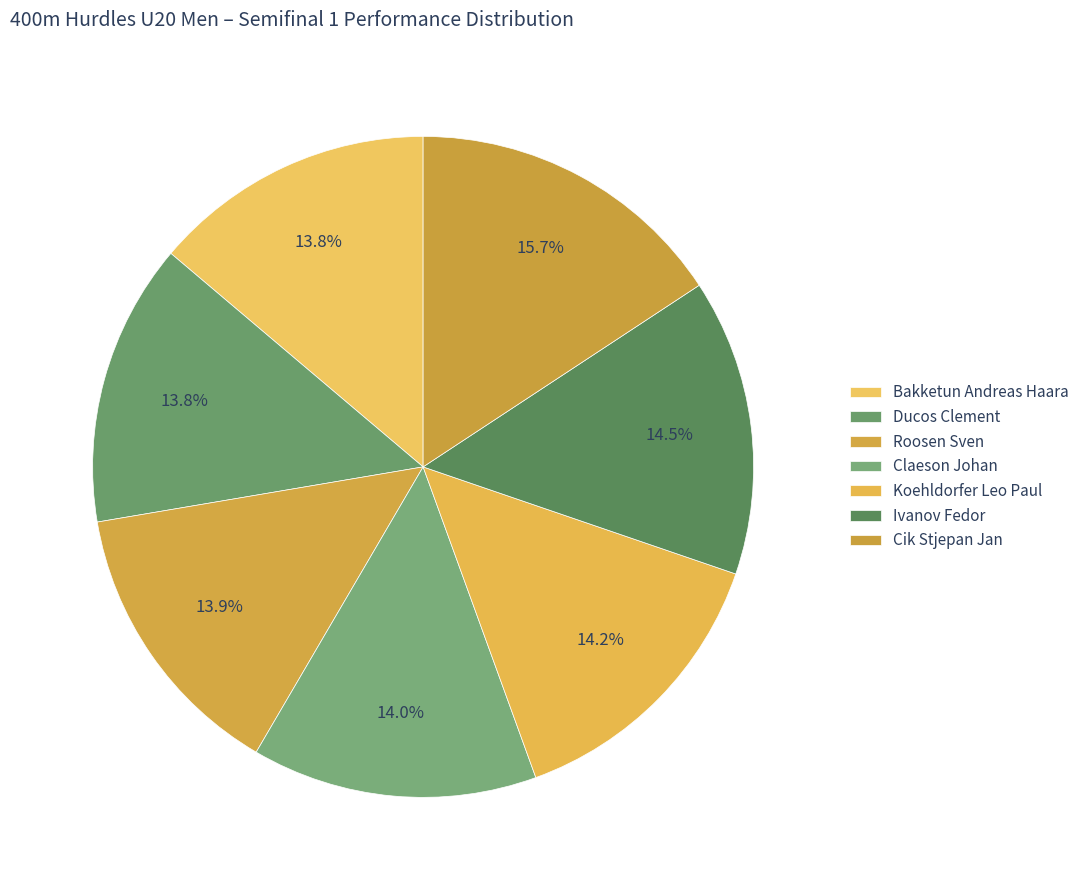

What percentage is NOT represented by Roosen Sven?

86.1%